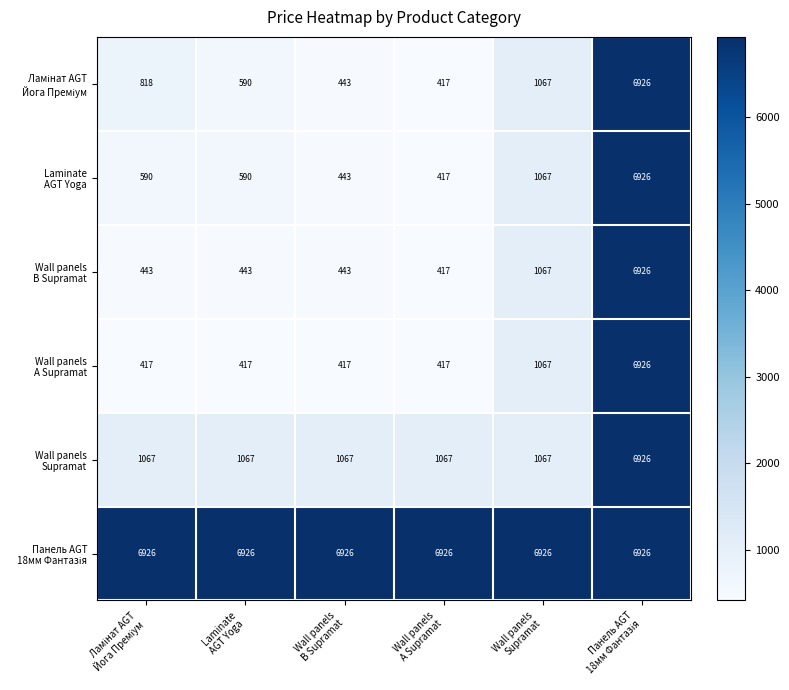

What is the minimum value shown in the chart?

417